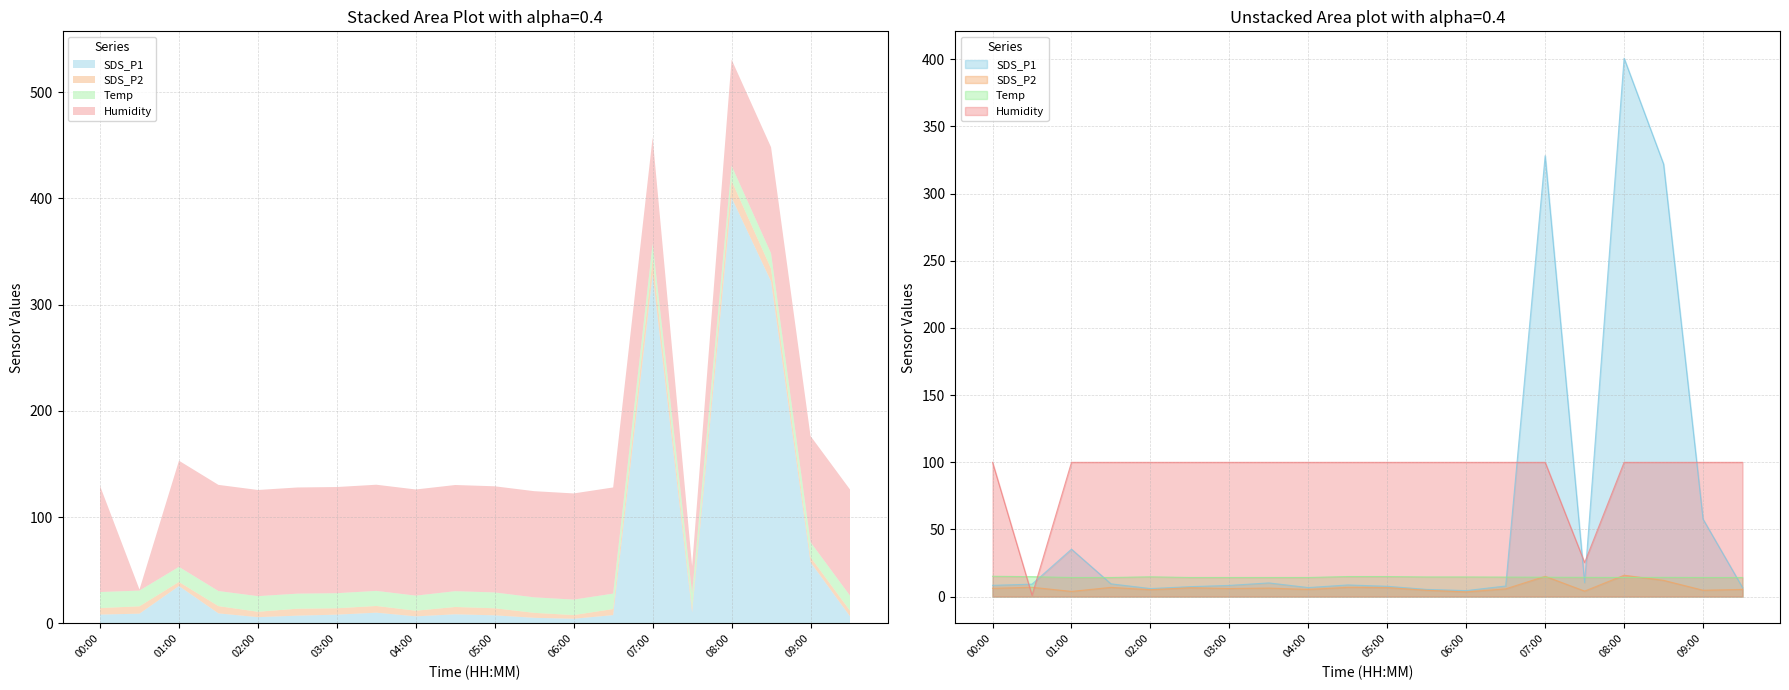

Between 00:00 and 04:30, which is larger?

04:30